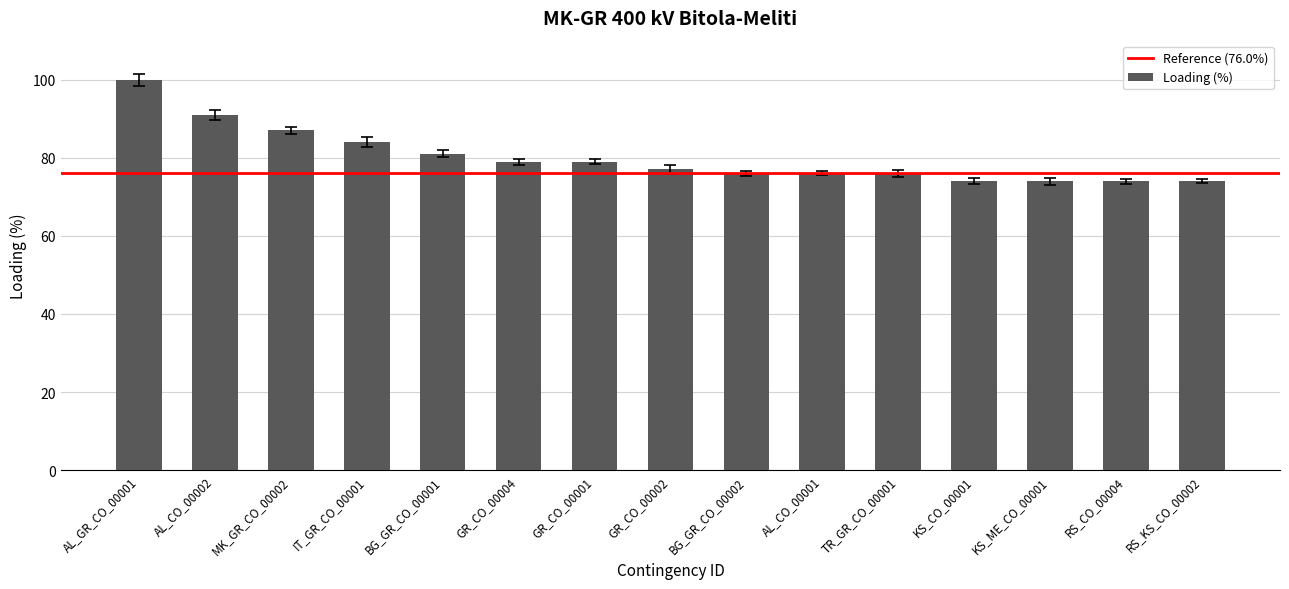

The chart shows a value of 48 at IT_GR_CO_00001. True or false?

False